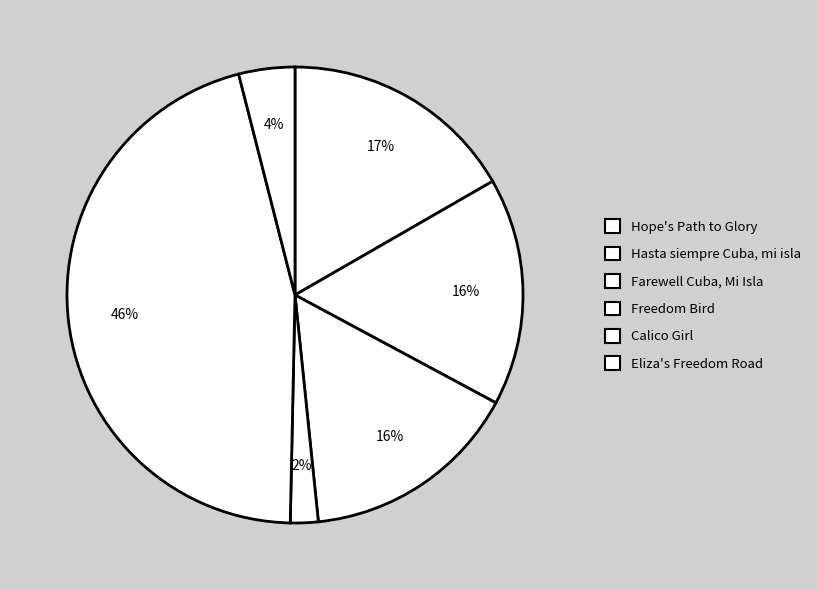

Which slice is the largest?

Calico Girl